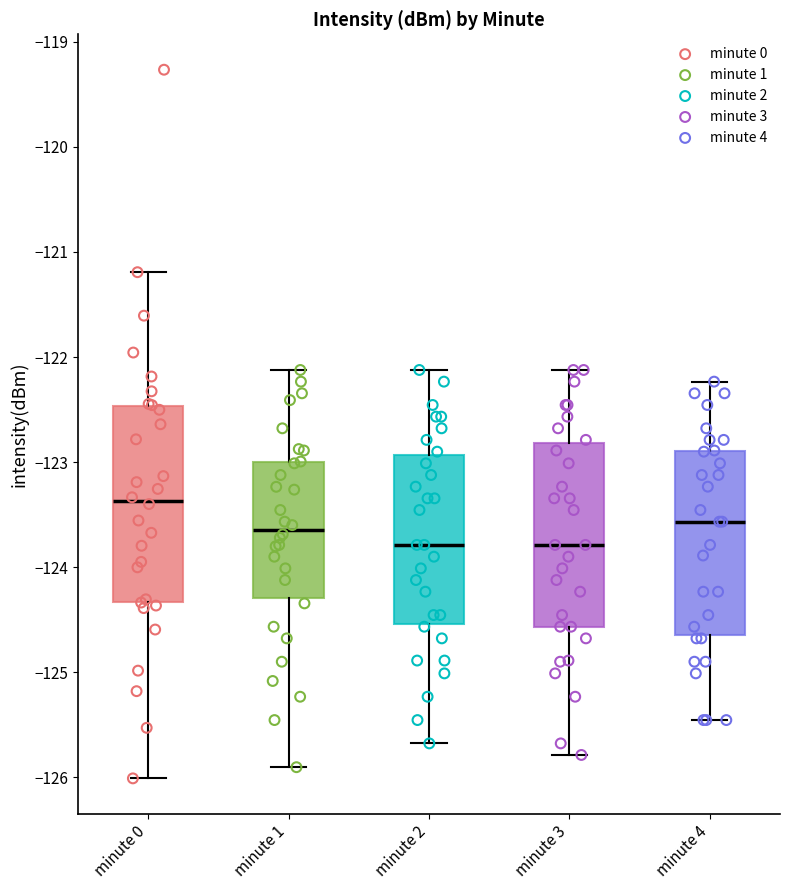

Reading left to right, read every box against the y-axis: the position of its median line, the range the box covers, and the ends of its whiskers. The values are not printed on the chart, so give them approximately, as read against the axis.

minute 0: median -123.4, box -124.3 to -122.5, whiskers -126.0 to -121.2
minute 1: median -123.6, box -124.3 to -123.0, whiskers -125.9 to -122.1
minute 2: median -123.8, box -124.5 to -122.9, whiskers -125.7 to -122.1
minute 3: median -123.8, box -124.6 to -122.8, whiskers -125.8 to -122.1
minute 4: median -123.6, box -124.7 to -122.9, whiskers -125.5 to -122.2